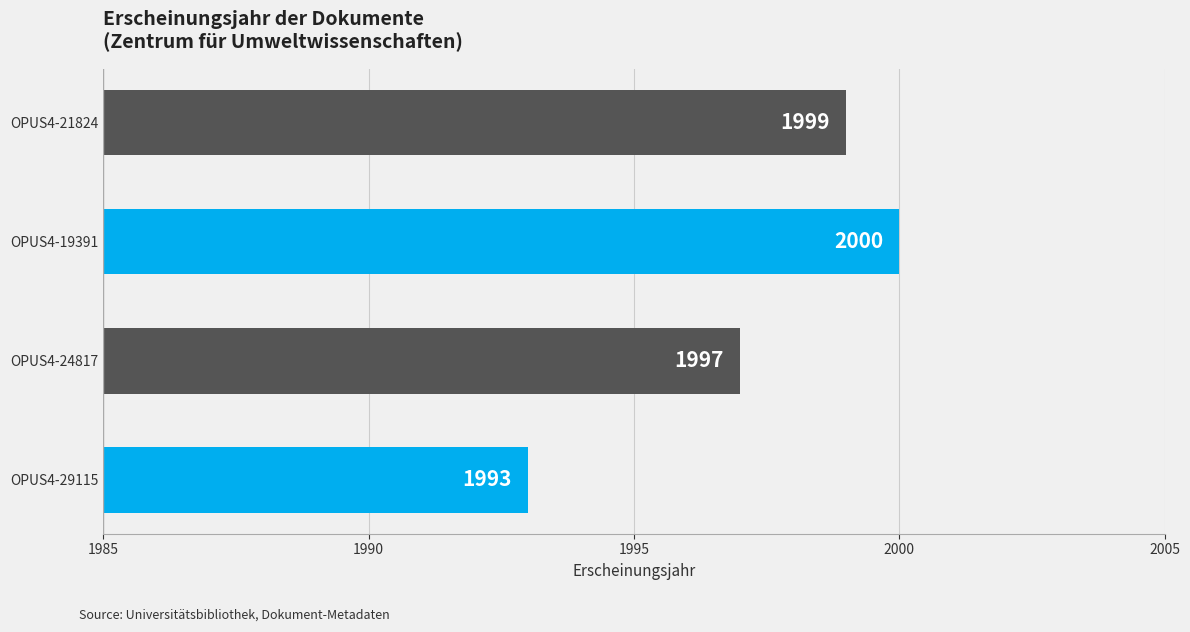

How many data points are less than 1999?

2